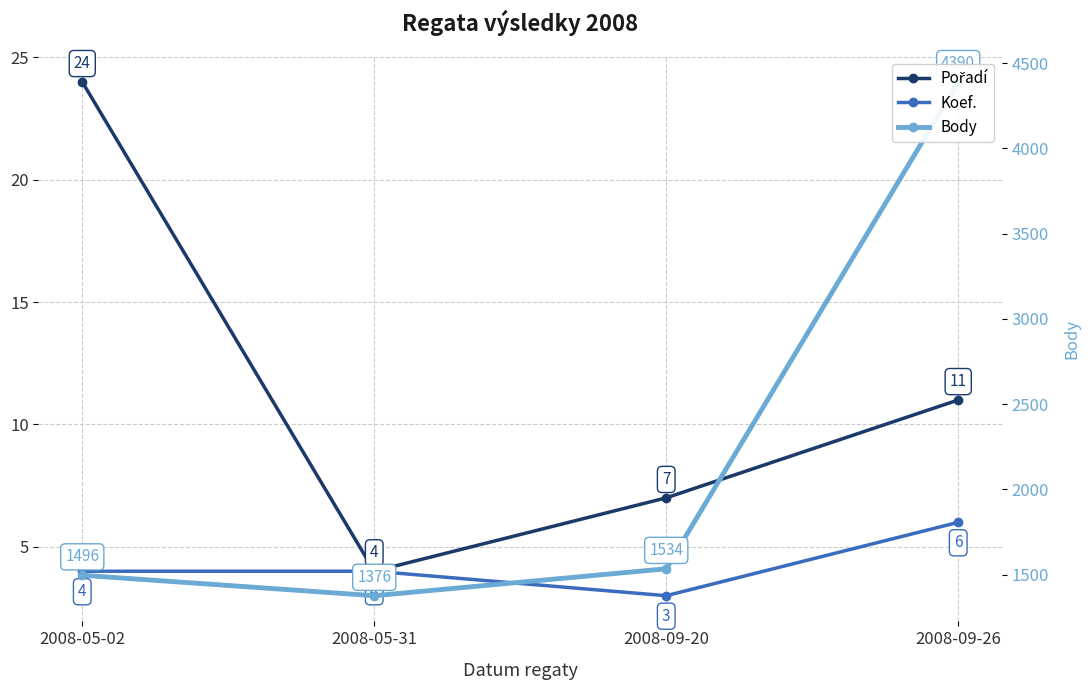

Is the value of Pořadí at 2008-09-26 greater than the value of Body at 2008-05-31?

No